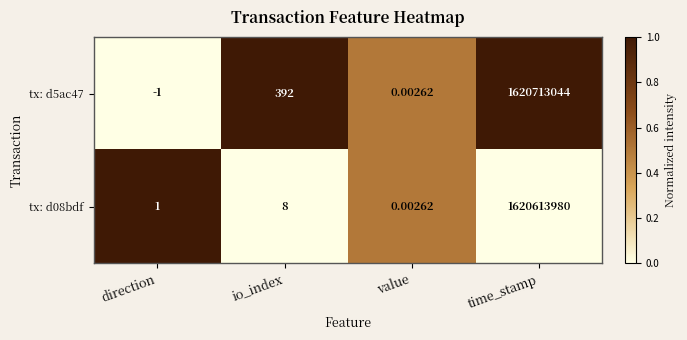

Is the value of tx: d5ac47 at time_stamp greater than the value of tx: d08bdf at value?

Yes